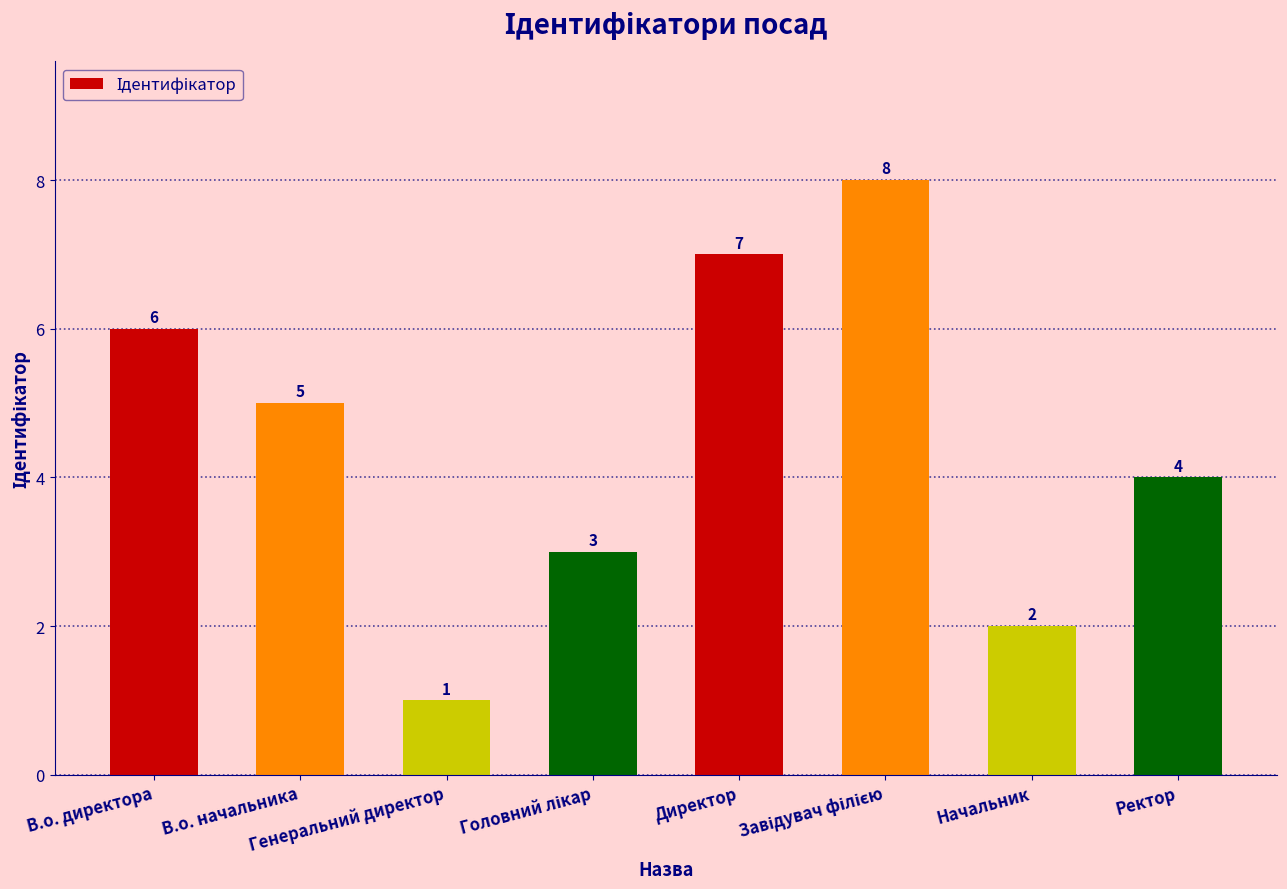

The chart shows a value of 4 at Ректор. True or false?

True